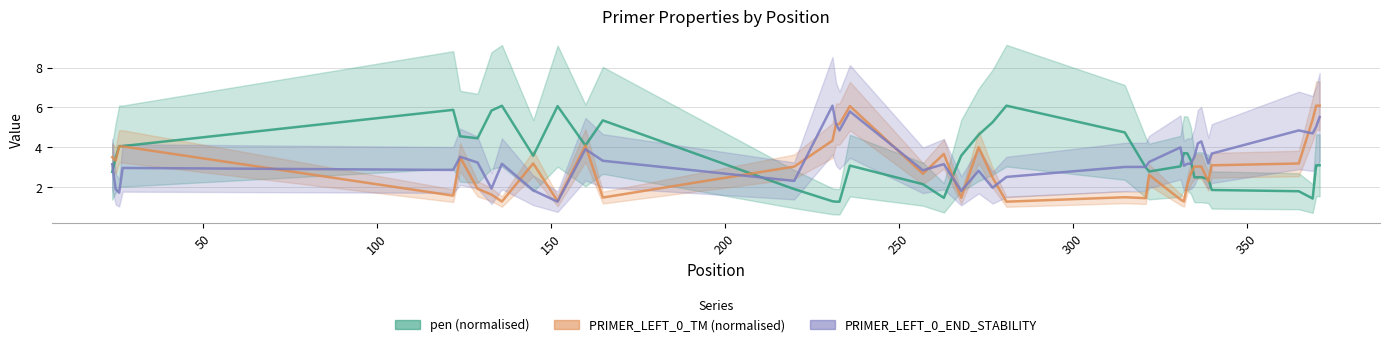

What is the greatest value displayed?

6.1